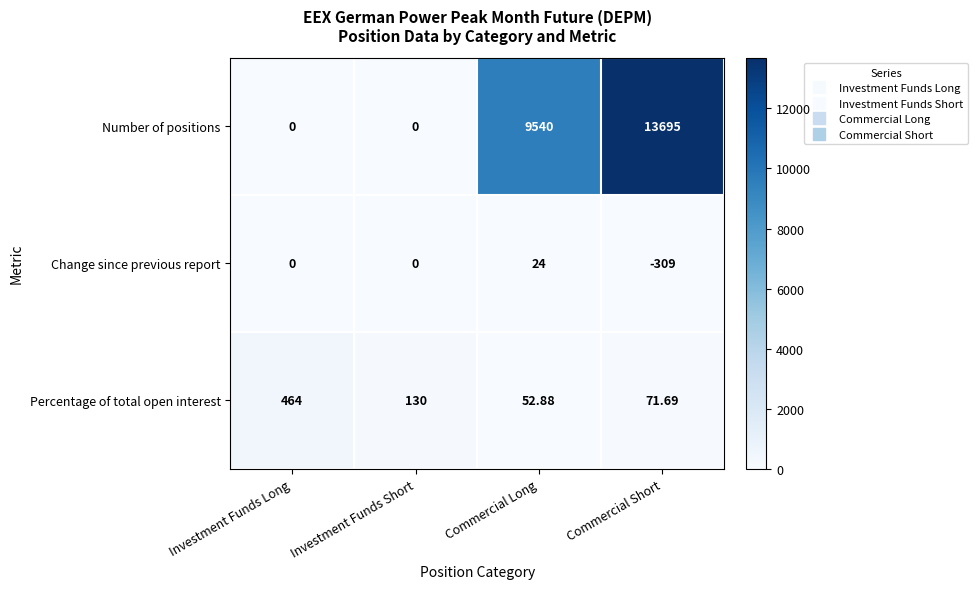

What is the spread (max minus min) of values at Commercial Long?

9516.0